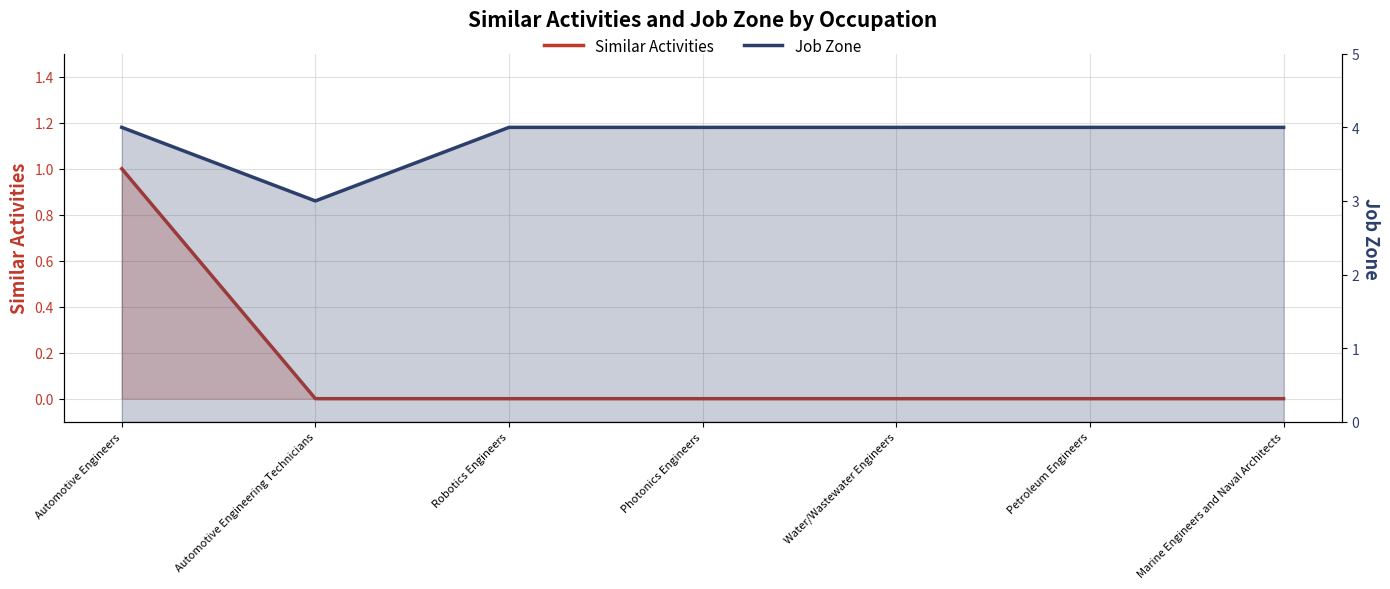

Rank the series at Automotive Engineering Technicians from highest to lowest value.

Job Zone, Similar Activities